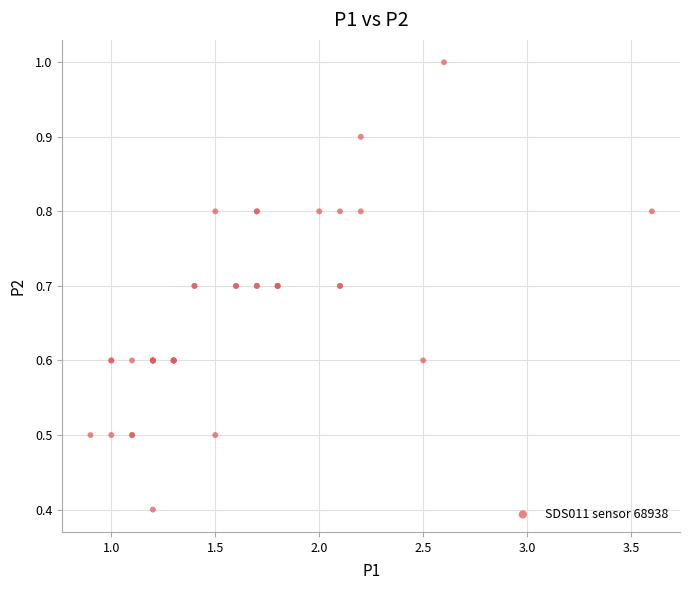

What Y value in the scatter plot is closest to 0?

0.4